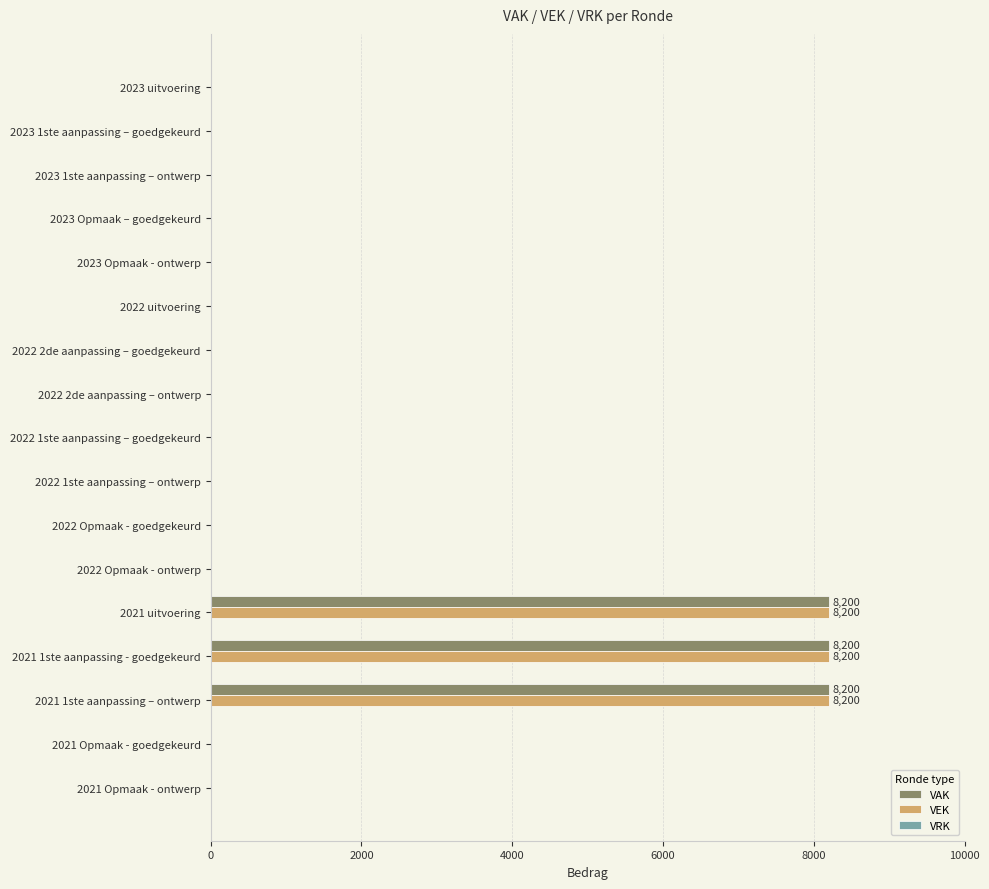

True or false: VEK has a value of 4652 at 2021 uitvoering.

False